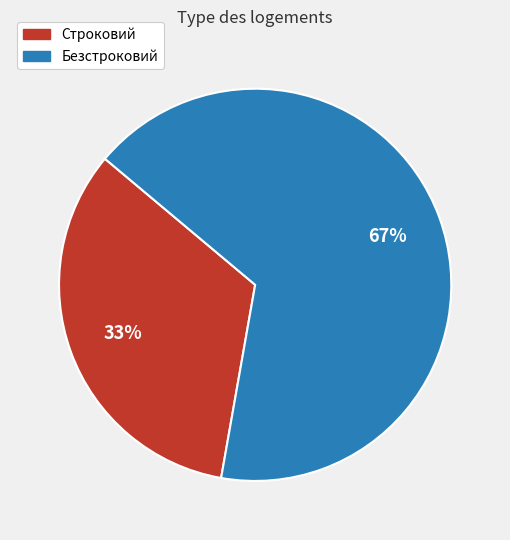

What percentage is the Безстроковий slice, to the nearest percent?

67%